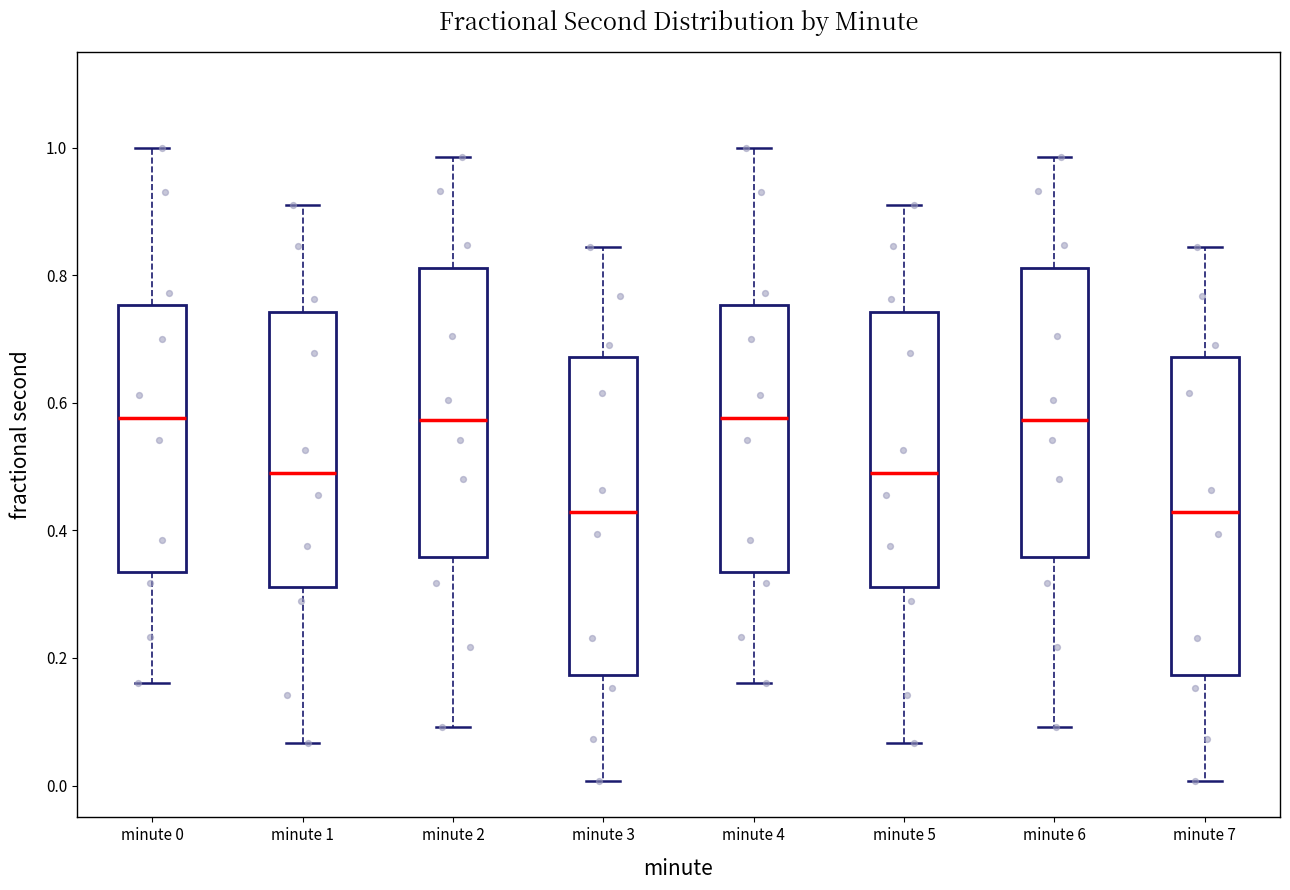

Reading left to right, read every box against the y-axis: the position of its median line, the range the box covers, and the ends of its whiskers. The values are not printed on the chart, so give them approximately, as read against the axis.

minute 0: median 0.58, box 0.34 to 0.76, whiskers 0.16 to 1.00
minute 1: median 0.50, box 0.32 to 0.74, whiskers 0.06 to 0.92
minute 2: median 0.58, box 0.36 to 0.82, whiskers 0.10 to 0.98
minute 3: median 0.42, box 0.18 to 0.68, whiskers 0.00 to 0.84
minute 4: median 0.58, box 0.34 to 0.76, whiskers 0.16 to 1.00
minute 5: median 0.50, box 0.32 to 0.74, whiskers 0.06 to 0.92
minute 6: median 0.58, box 0.36 to 0.82, whiskers 0.10 to 0.98
minute 7: median 0.42, box 0.18 to 0.68, whiskers 0.00 to 0.84